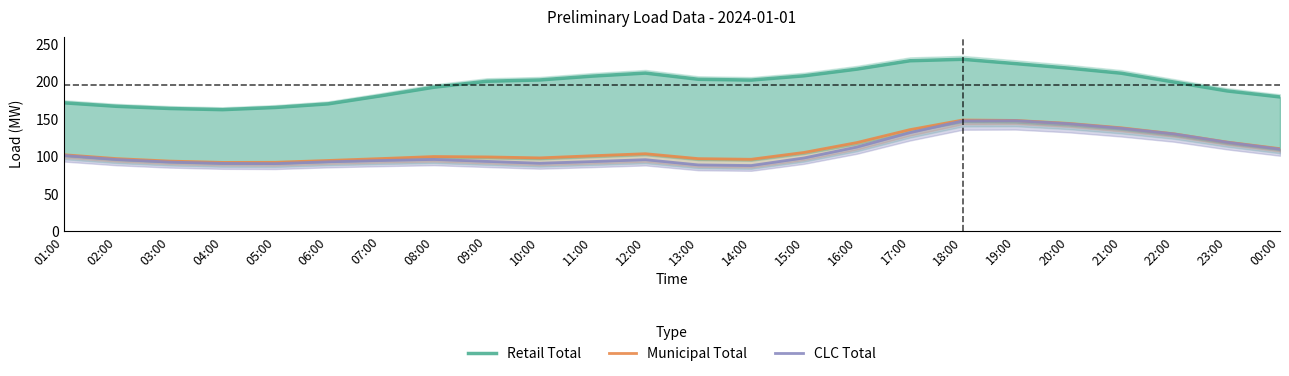

The Municipal Total series shows 97.2 at 07:00. True or false?

True